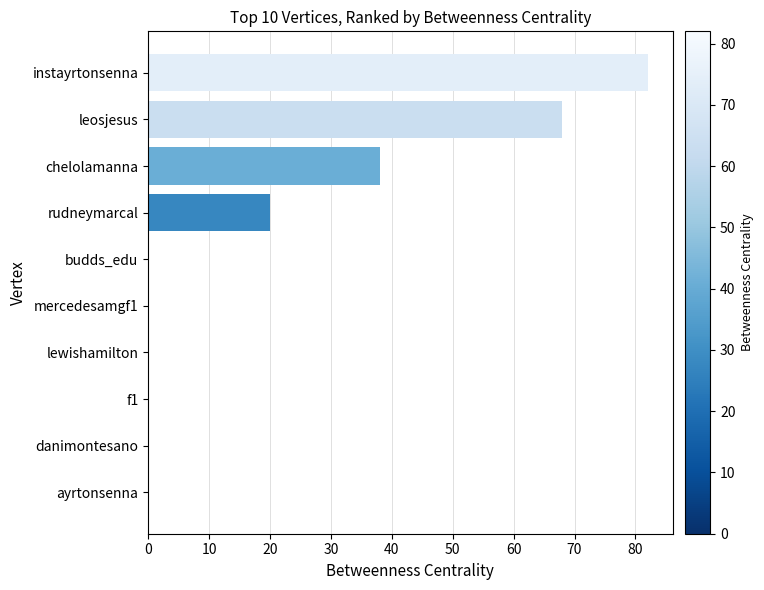

Reading bottom to top, transcribe all the data shown in this chart.

ayrtonsenna=0	danimontesano=0	f1=0	lewishamilton=0	mercedesamgf1=0	budds_edu=0	rudneymarcal=20	chelolamanna=38	leosjesus=68	instayrtonsenna=82